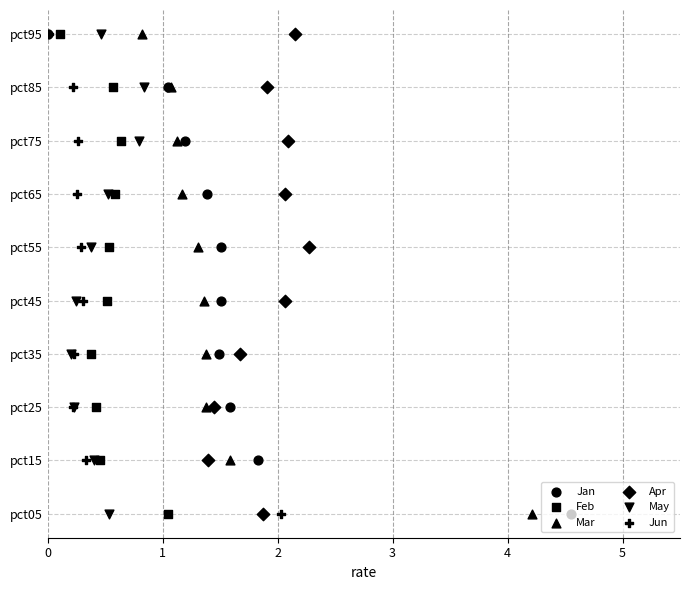

What are all the series names shown in the legend?

Jan, Feb, Mar, Apr, May, Jun